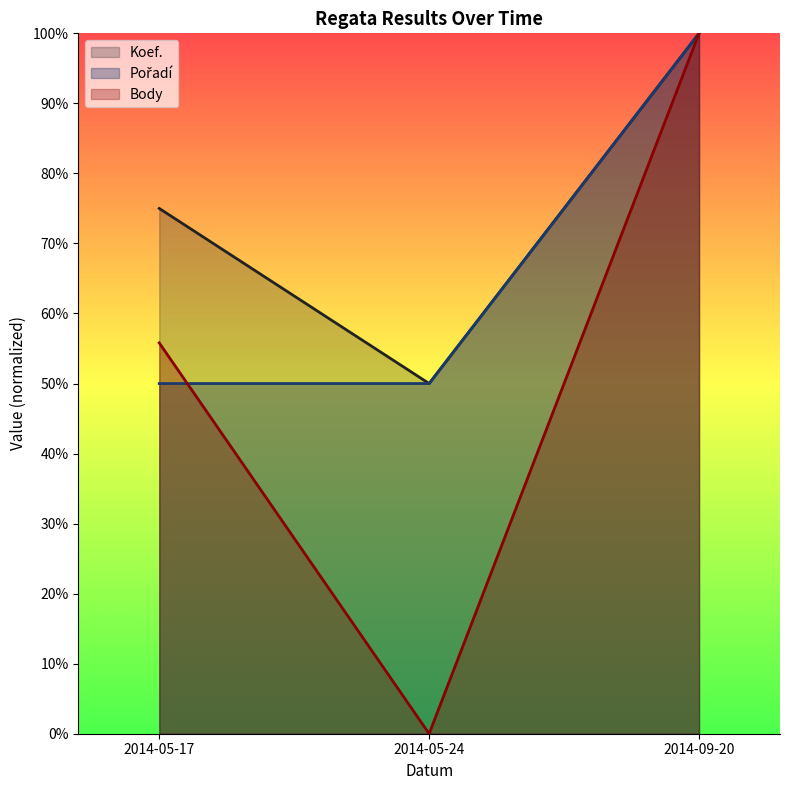

Does the chart display data point markers on the line(s)?

No